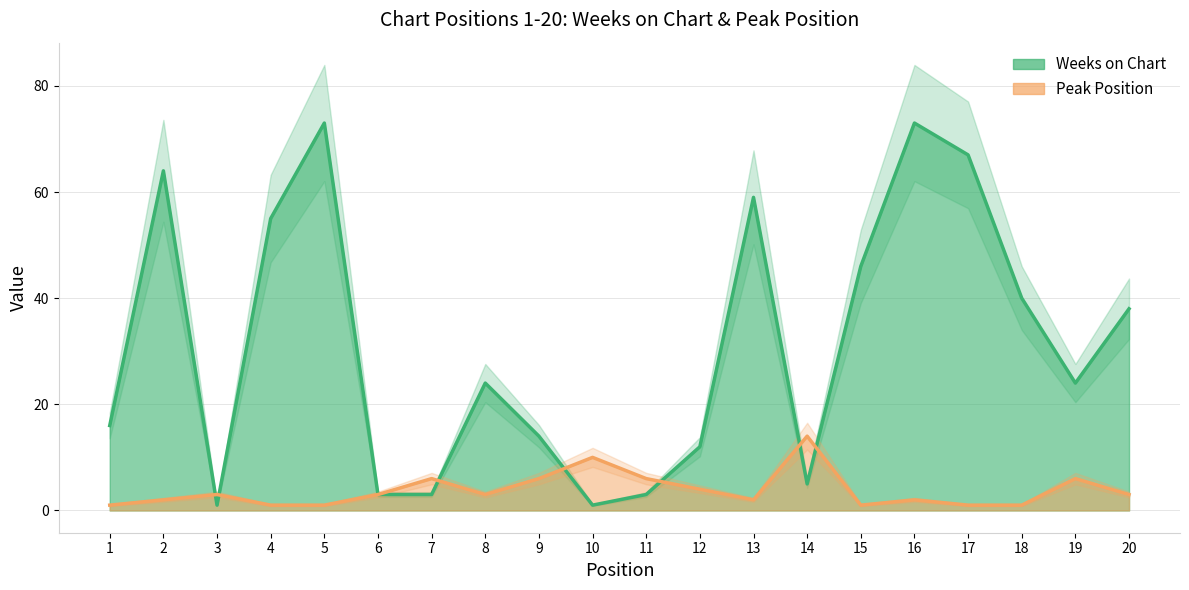

Reading left to right, extract all data points from this chart.

Weeks on Chart: 1=16	2=64	3=1	4=55	5=73	6=3	7=3	8=24	9=14	10=1	11=3	12=12	13=59	14=5	15=46	16=73	17=67	18=40	19=24	20=38
Peak Position: 1=1	2=2	3=3	4=1	5=1	6=3	7=6	8=3	9=6	10=10	11=6	12=4	13=2	14=14	15=1	16=2	17=1	18=1	19=6	20=3